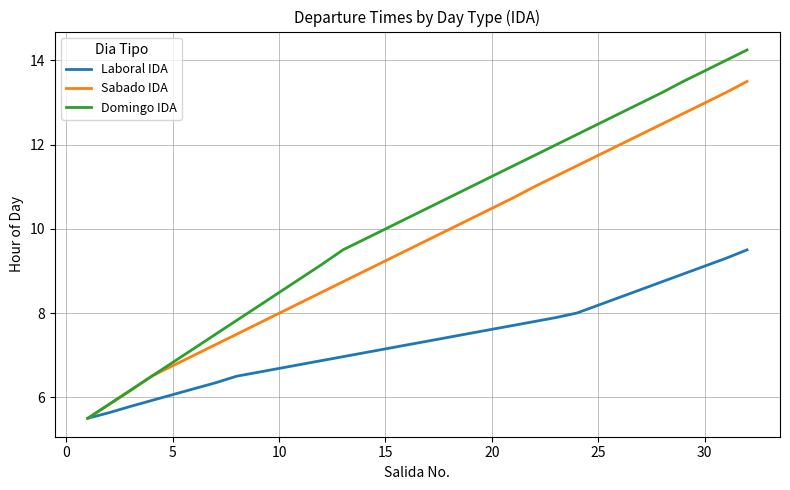

What is the highest value of the Sabado IDA series?

13.5